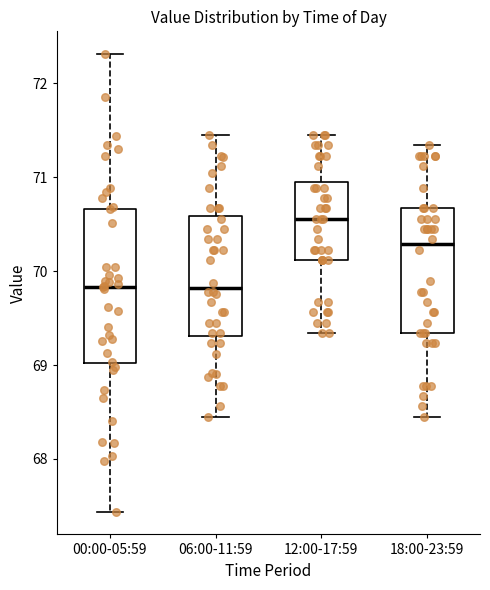

Which box is the tallest, from its lower edge to its upper edge?

00:00-05:59